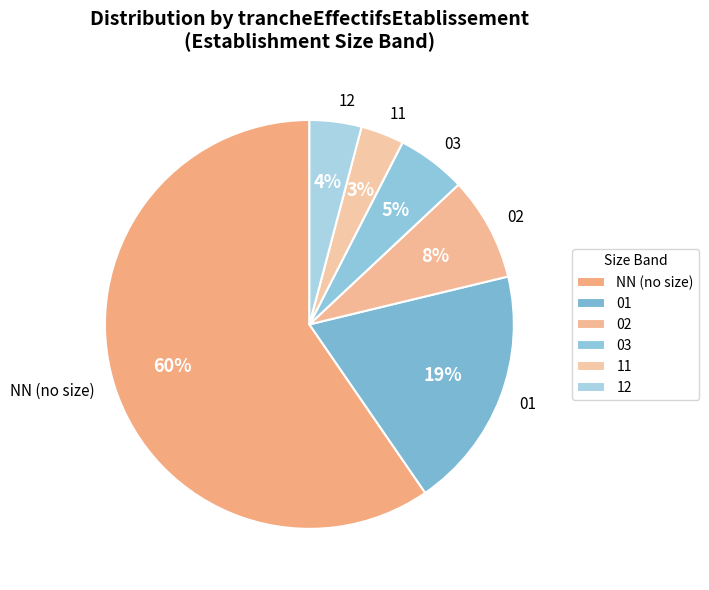

To the nearest percent, what is the difference between the 12 and 01 slice percentages?

15%